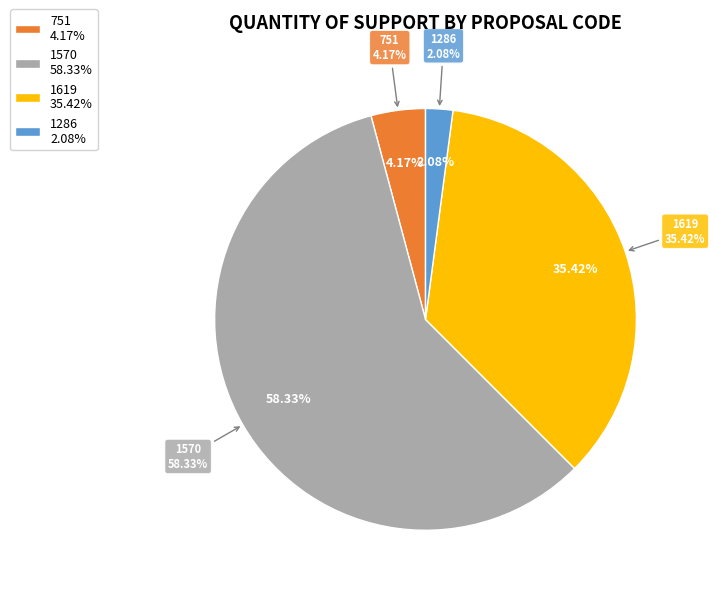

What is the largest slice in the pie chart?

1570